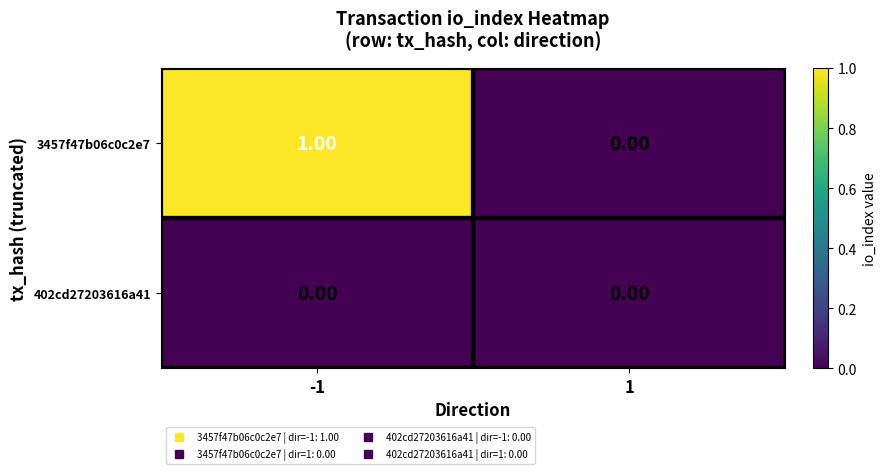

Rank the series at -1 from highest to lowest value.

3457f47b06c0c2e7, 402cd27203616a41